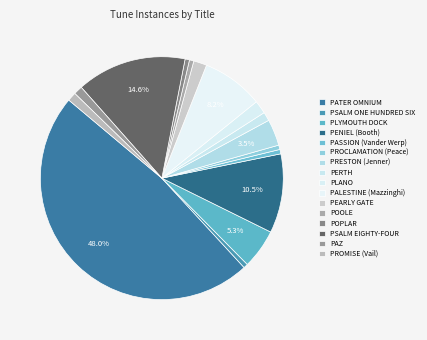

True or false: PERTH accounts for 1% of the total.

True